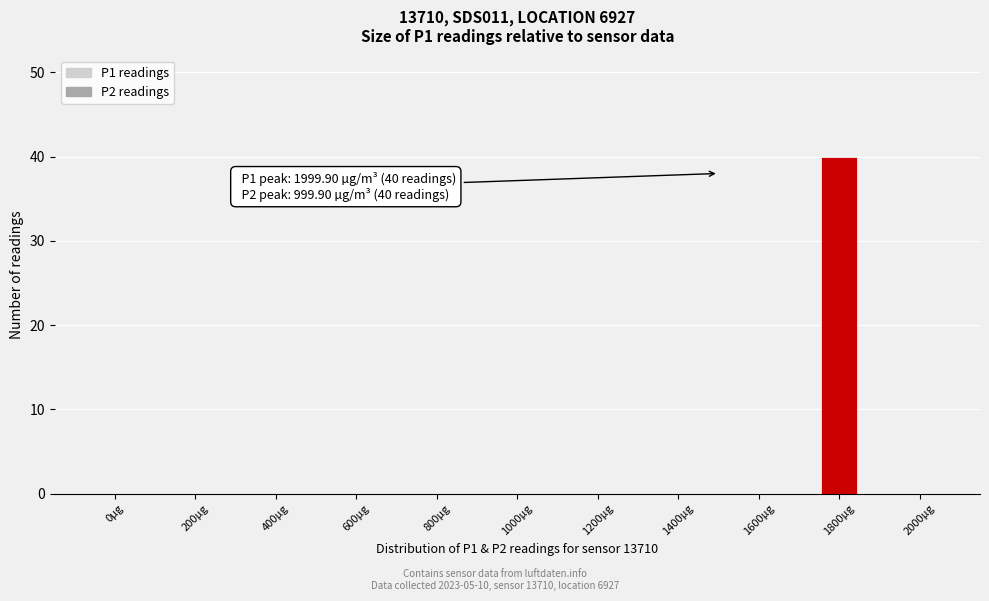

Reading left to right, extract all data points from this chart.

0µg=0	200µg=0	400µg=0	600µg=0	800µg=0	1000µg=0	1200µg=0	1400µg=0	1600µg=0	1800µg=40	2000µg=0